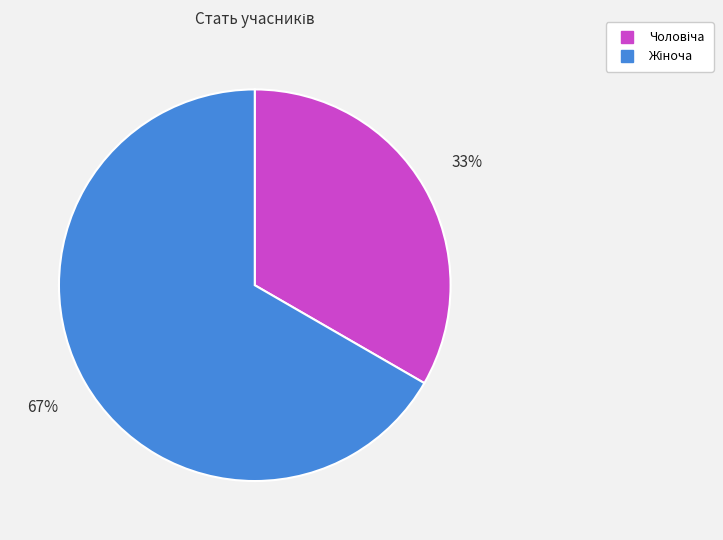

Count the number of slices in the pie.

2